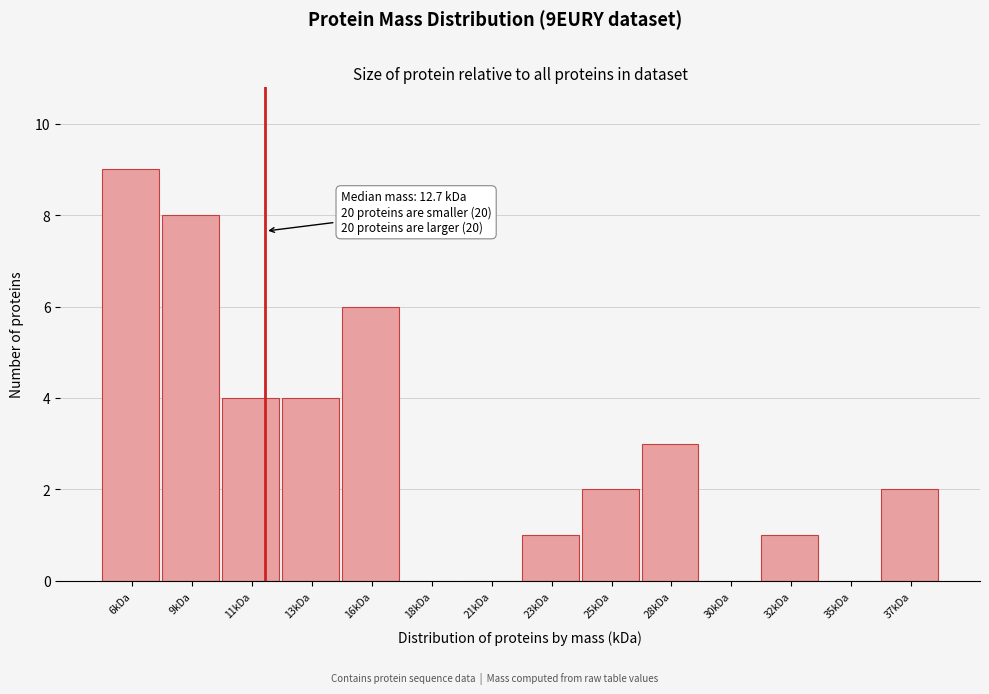

Reading left to right, extract all data points from this chart.

6kDa=9	9kDa=8	11kDa=4	13kDa=4	16kDa=6	18kDa=0	21kDa=0	23kDa=1	25kDa=2	28kDa=3	30kDa=0	32kDa=1	35kDa=0	37kDa=2